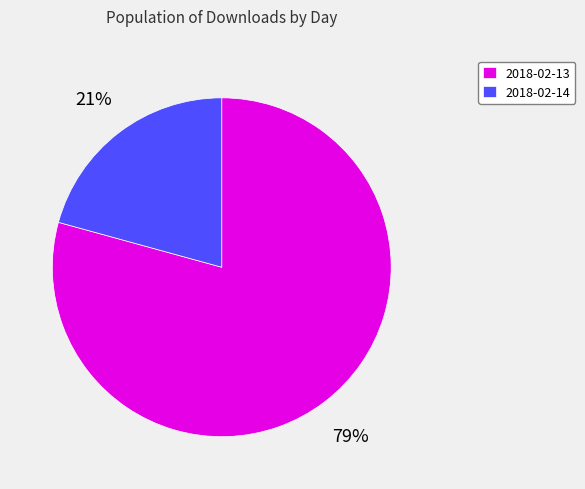

Count the number of slices in the pie.

2